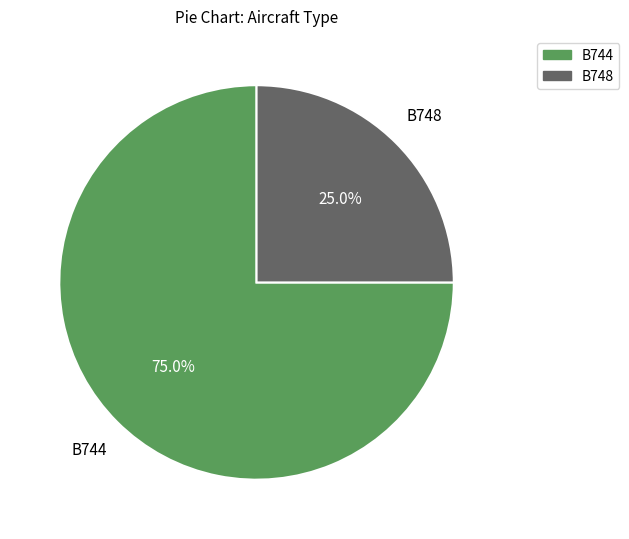

To the nearest percent, what is the difference between the B748 and B744 slice percentages?

50%